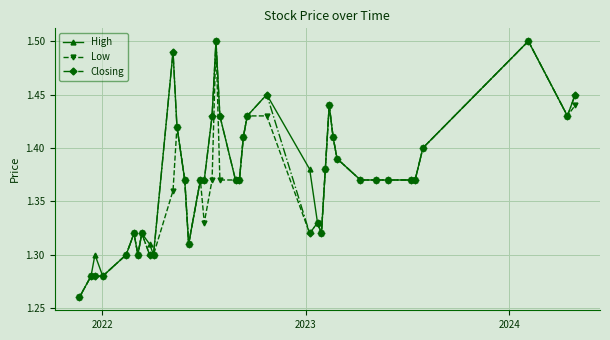

What are all the series names shown in the legend?

High, Low, Closing